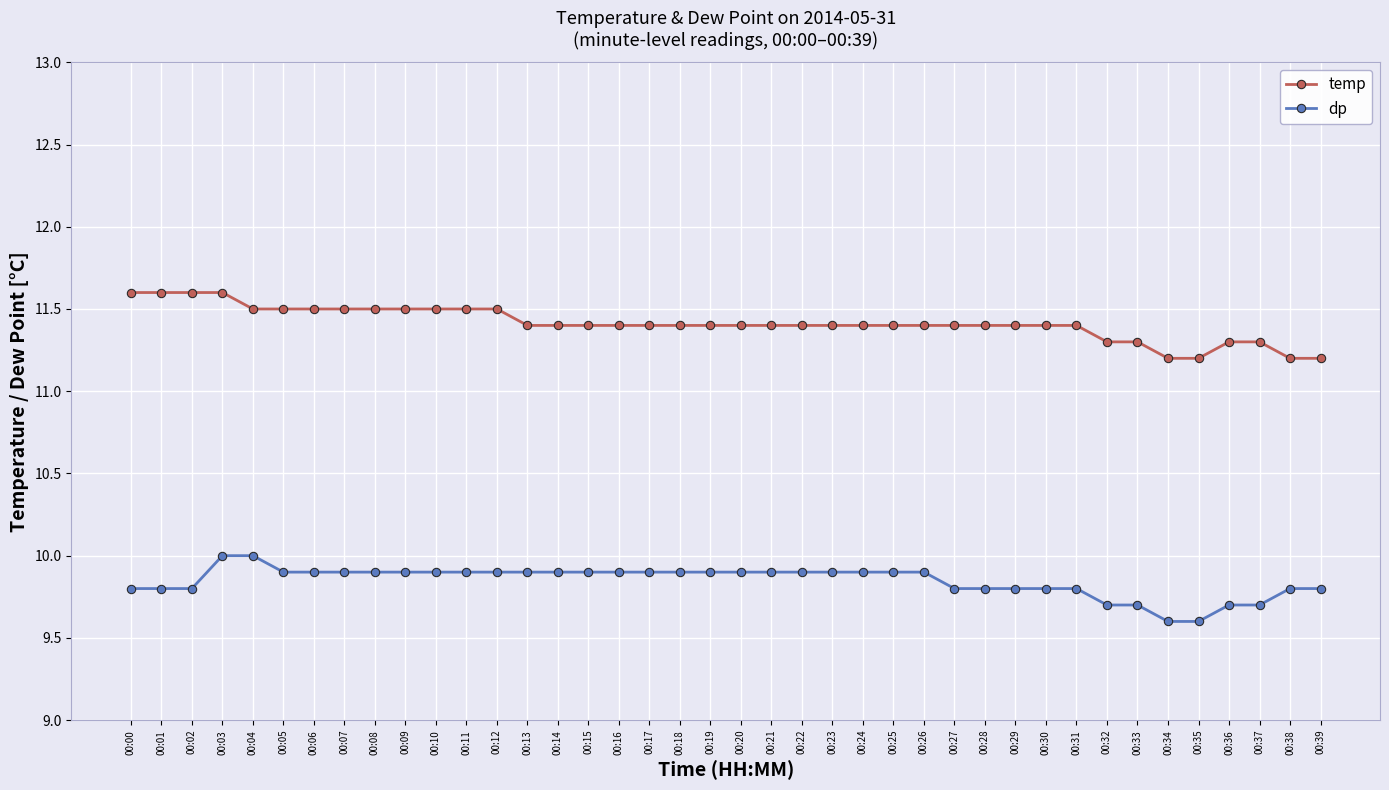

Is it true that dp equals 9.8 at 00:01?

True